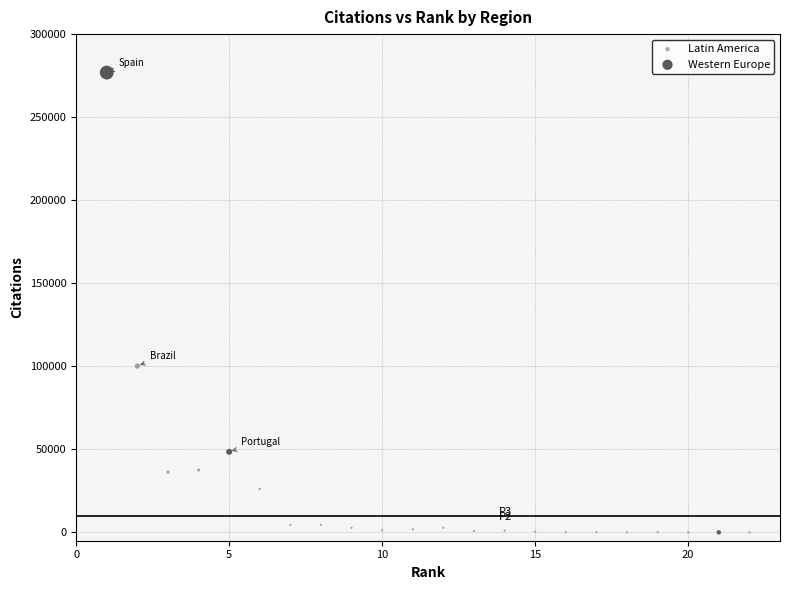

Which series contains the highest Y value?

Western Europe